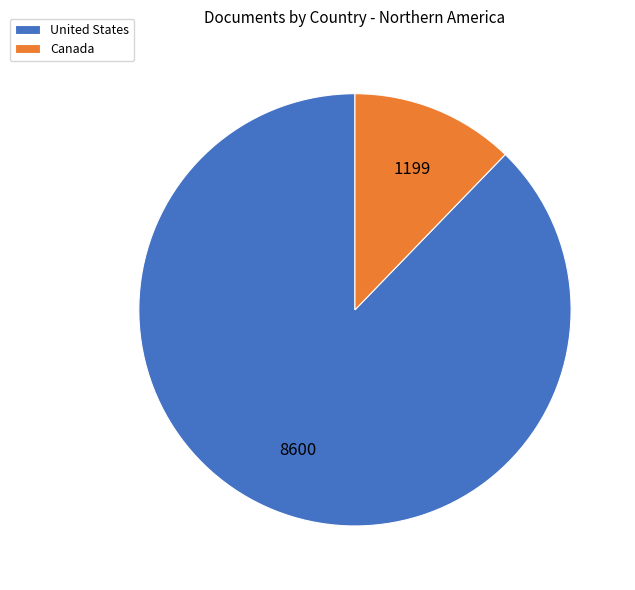

The Canada slice represents 12% of the pie. True or false?

True